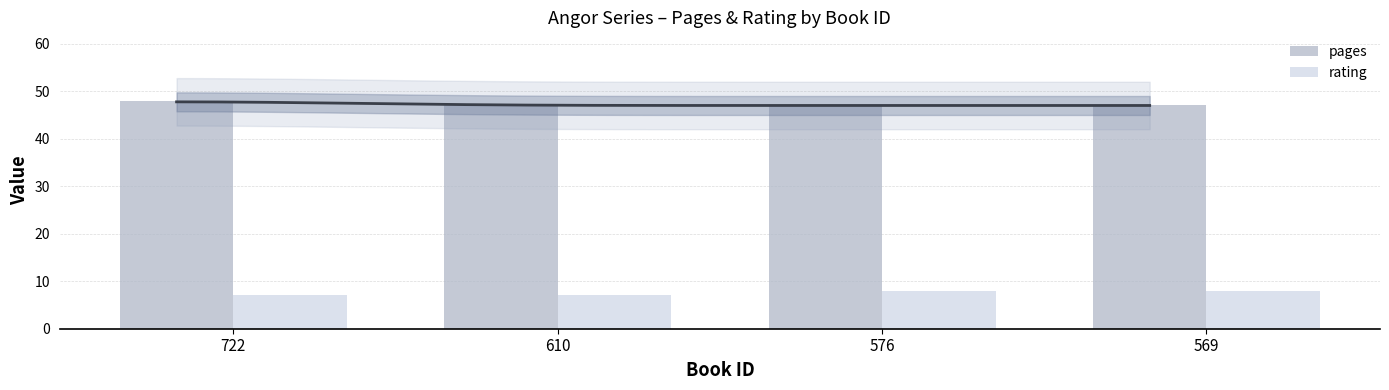

At how many categories does at least one series exceed 20?

4